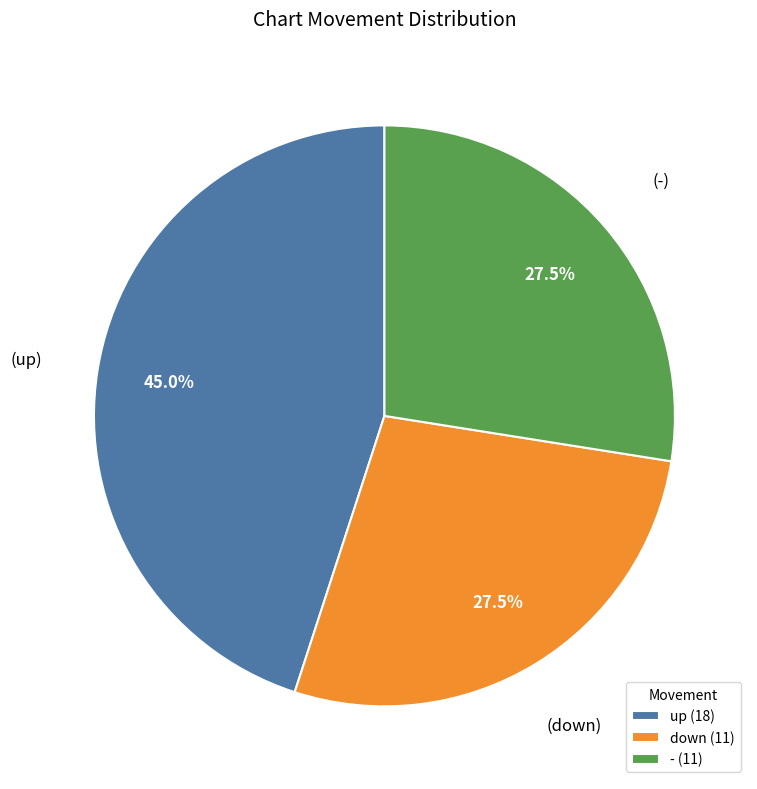

Approximately how many times larger is the value at - (11) compared to up (18)?

0.6